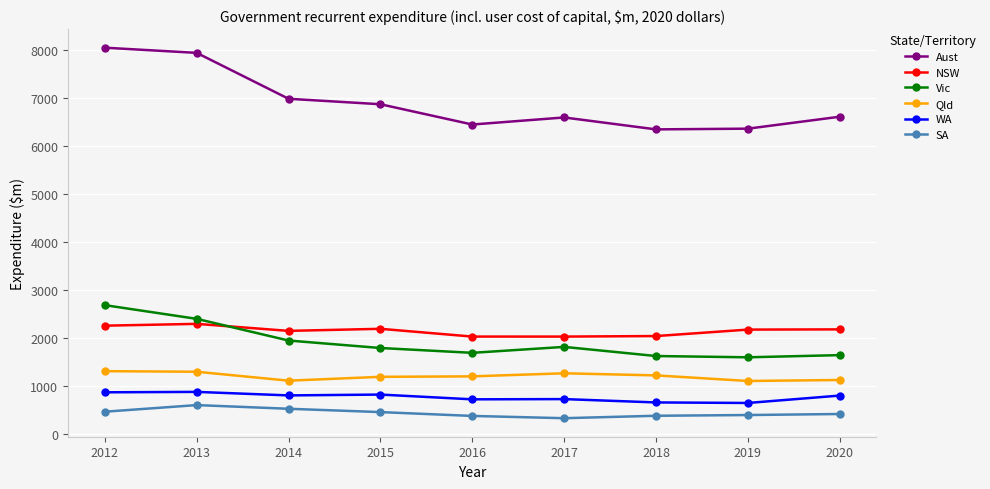

True or false: Aust has more than 0 interior local peaks.

True